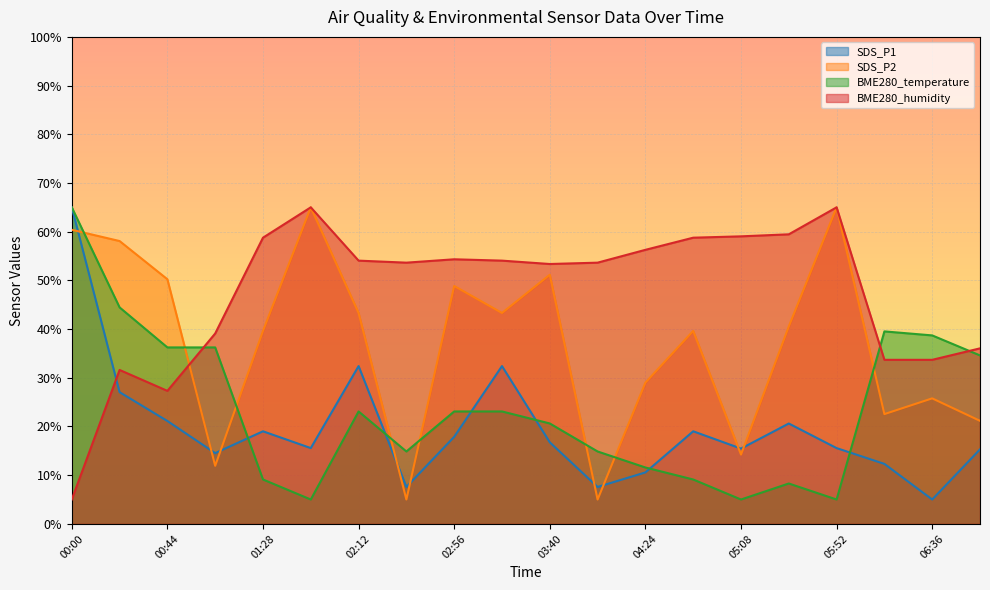

How many lines are shown in the chart?

4